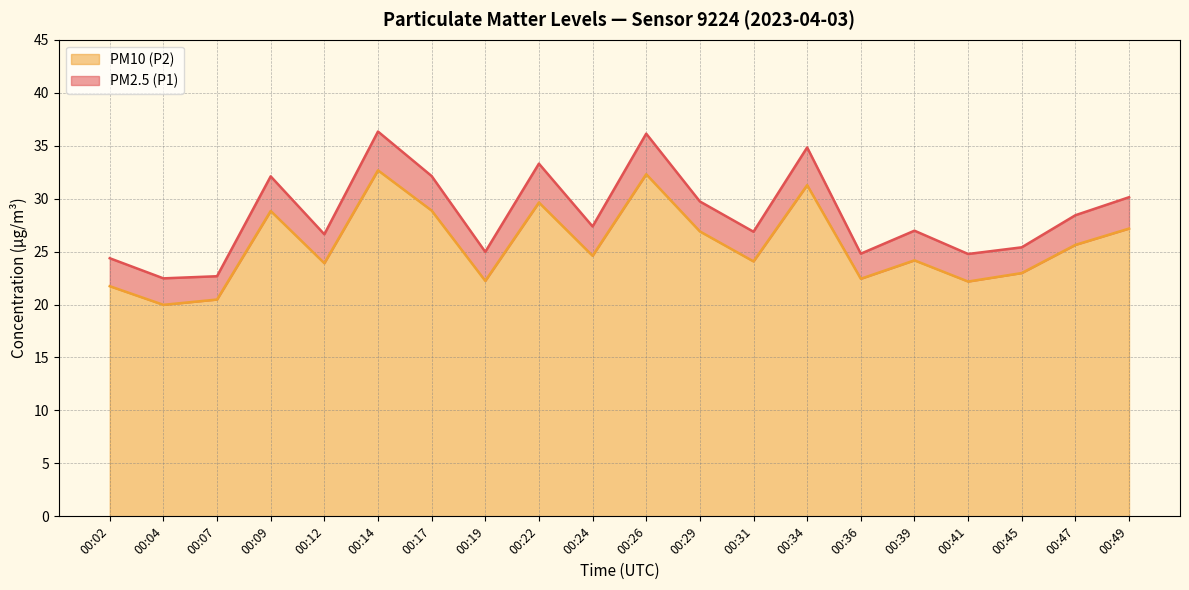

True or false: PM10 (P2) line and PM2.5 (P1) line cross at least once.

False